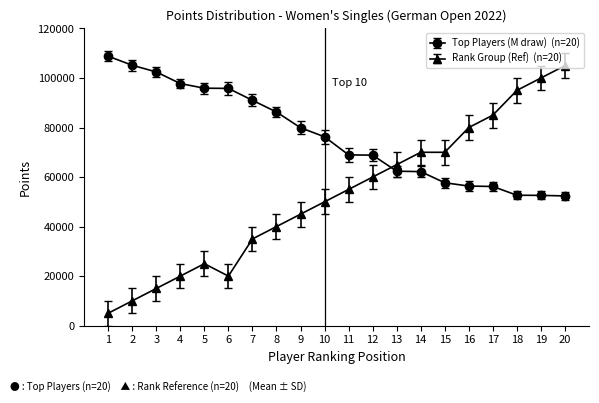

What is the difference between the highest and lowest values at 19?

47402.5